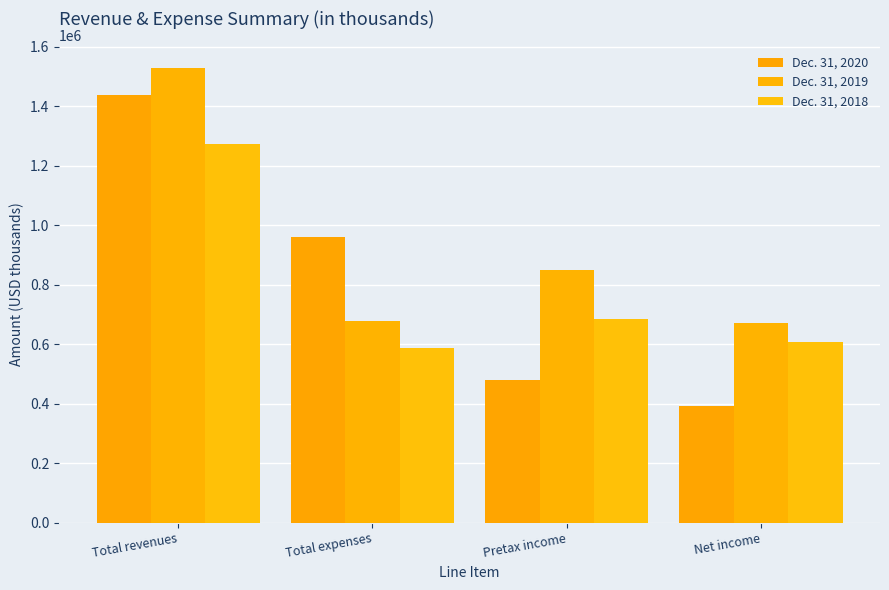

Reading left to right, what are all the values shown in this chart?

Dec. 31, 2020: 1438617	959176	479441	393626
Dec. 31, 2019: 1526955	677962	848993	672309
Dec. 31, 2018: 1273006	588820	684186	606011